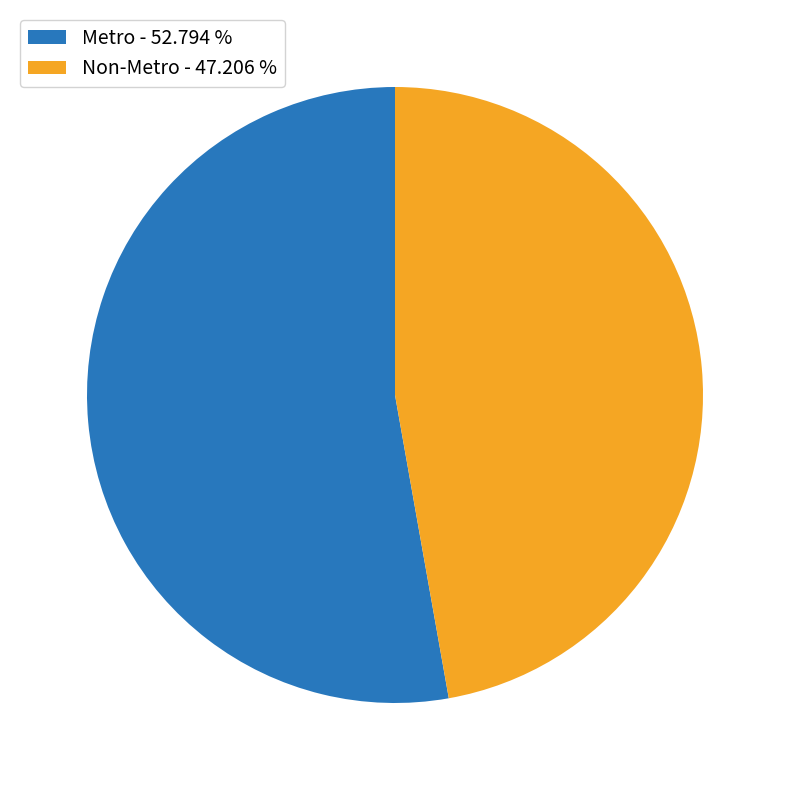

What is the ratio of the value at Non-Metro to the value at Metro?

0.9